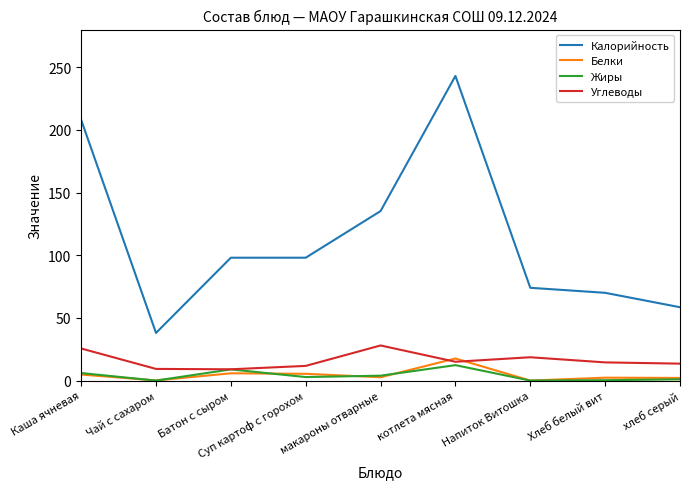

Which series has the largest range (max minus min)?

Калорийность